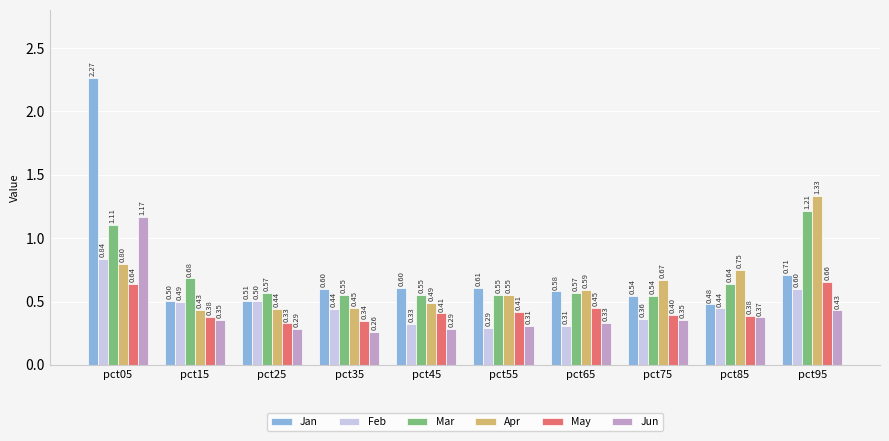

Rank the series at pct15 from highest to lowest value.

Mar, Jan, Feb, Apr, May, Jun